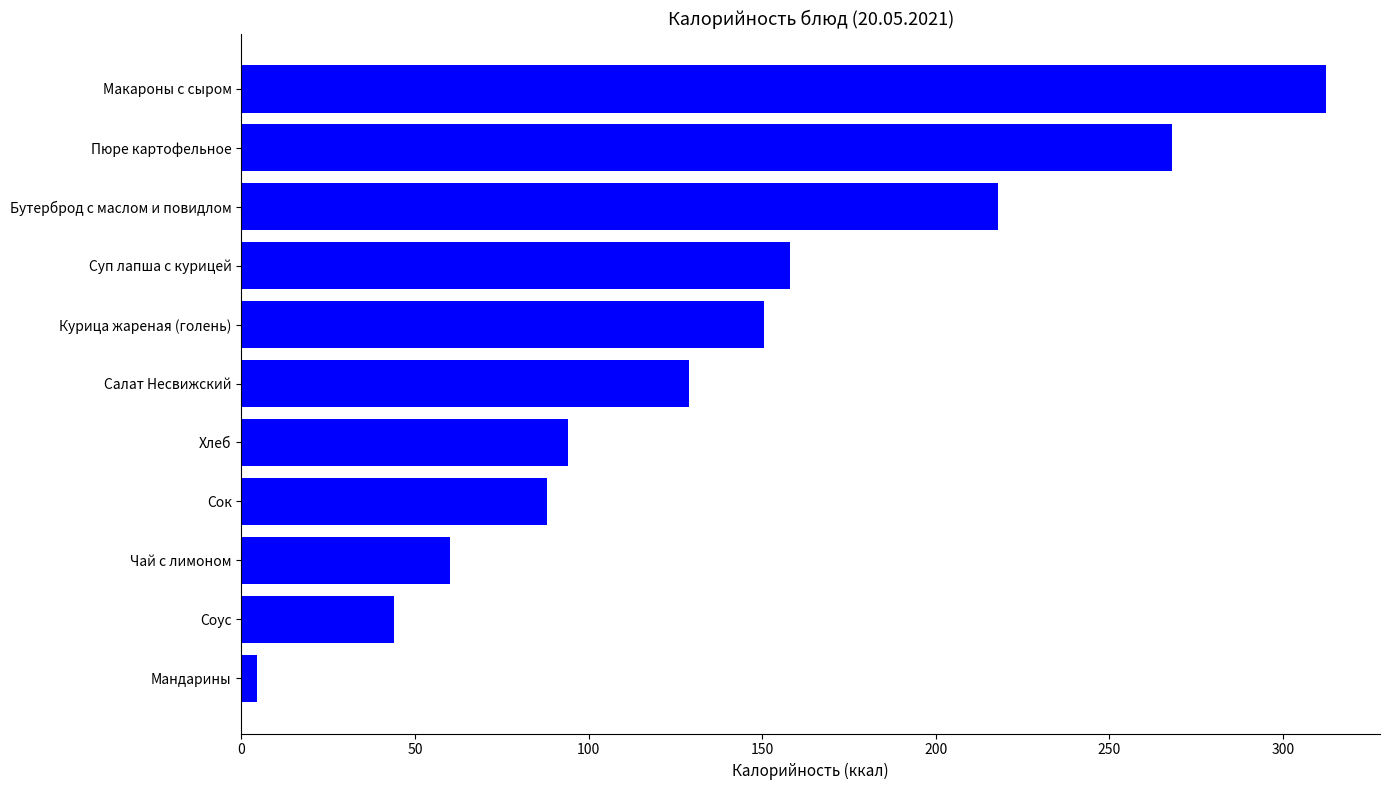

What is the change in value from Бутерброд с маслом и повидлом to Соус?

-174.0